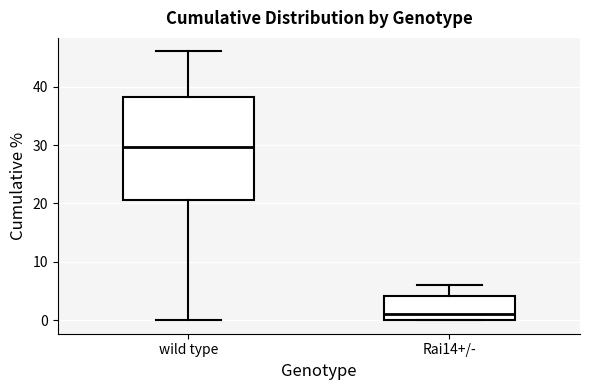

Which box has the highest median line?

wild type